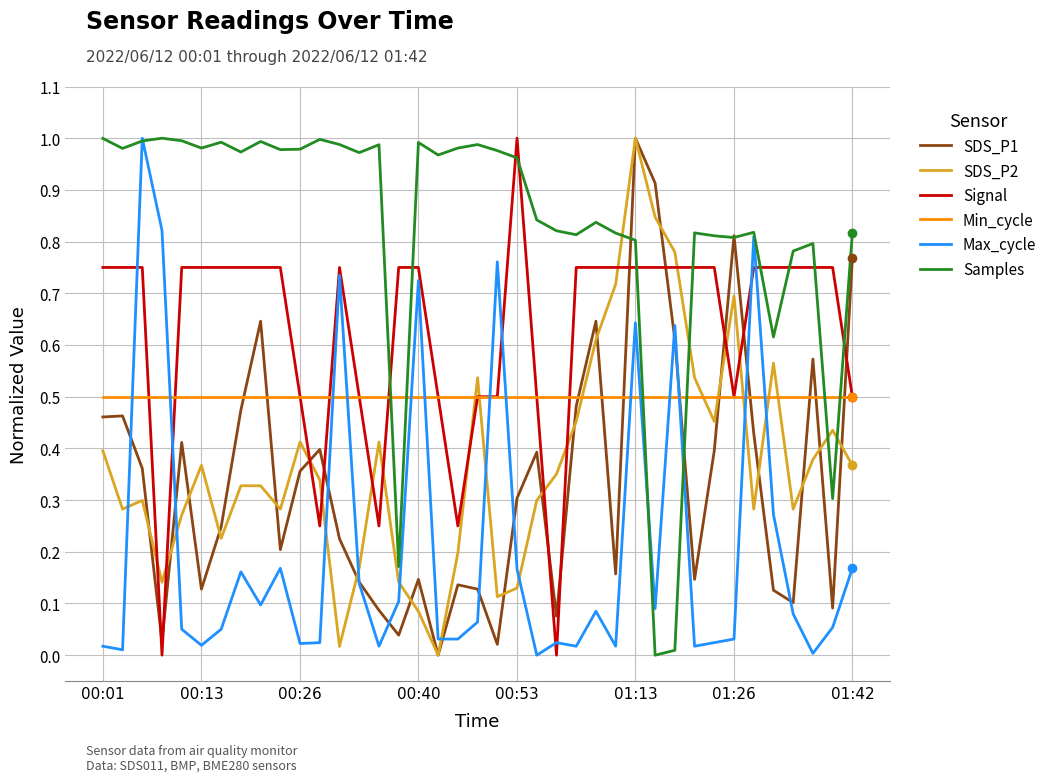

True or false: Samples has more than 2 points higher than both neighbors.

True